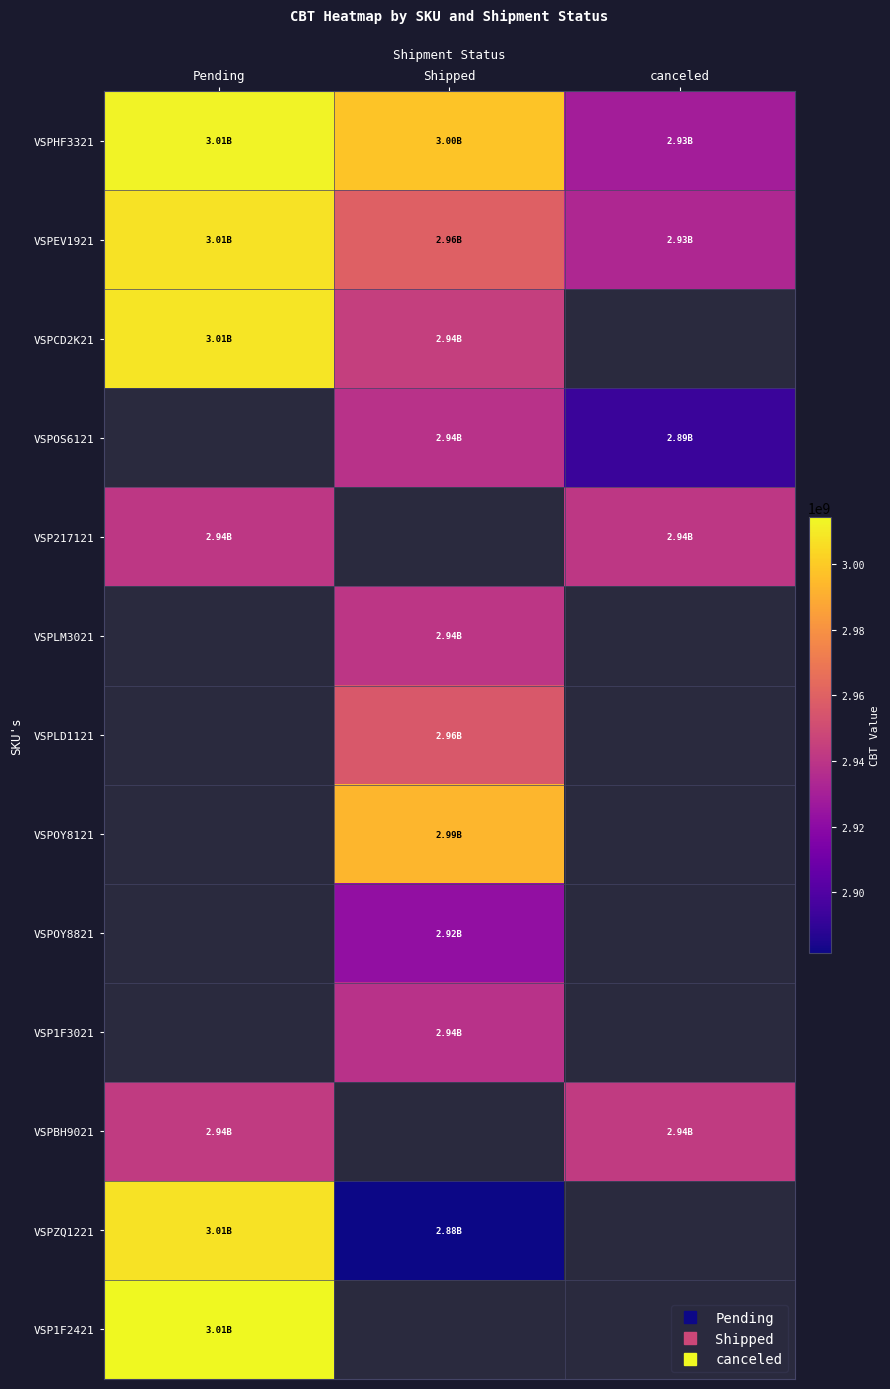

At which label does VSPHF3321 first exceed 2997925855?

Pending